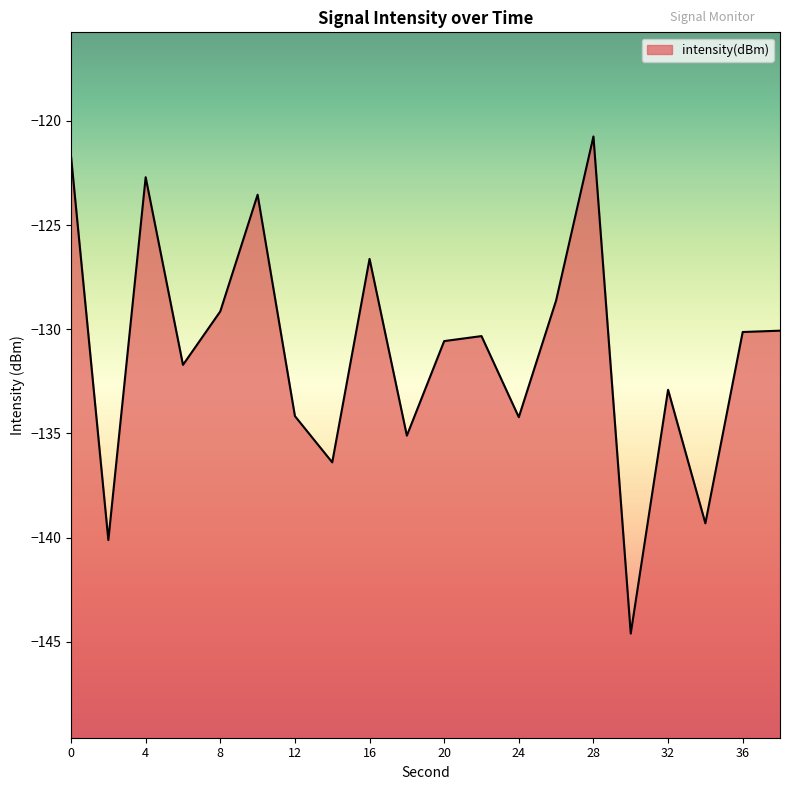

The value at 26 is -128.6. True or false?

True